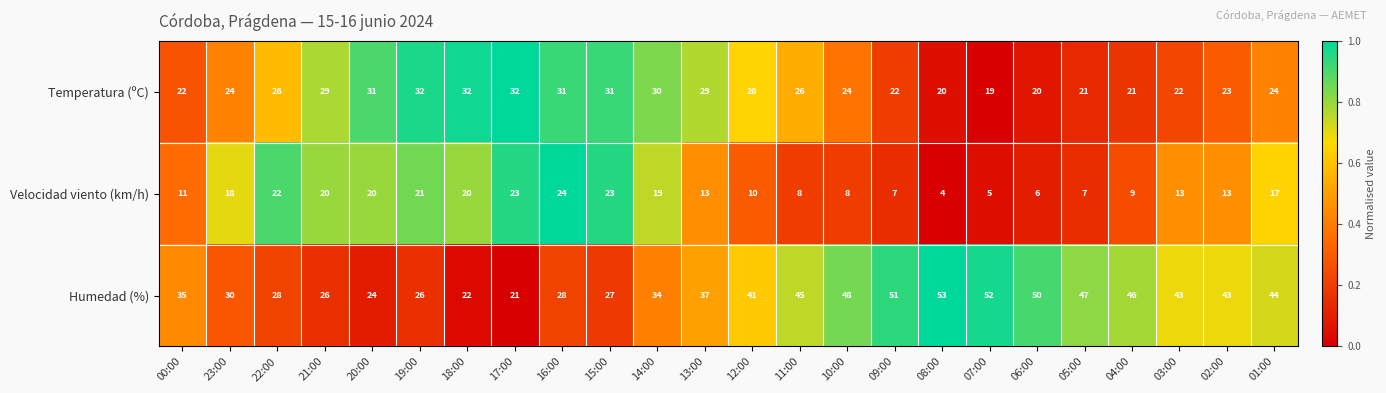

Is the value of Humedad (%) at 03:00 greater than the value of Velocidad viento (km/h) at 22:00?

Yes